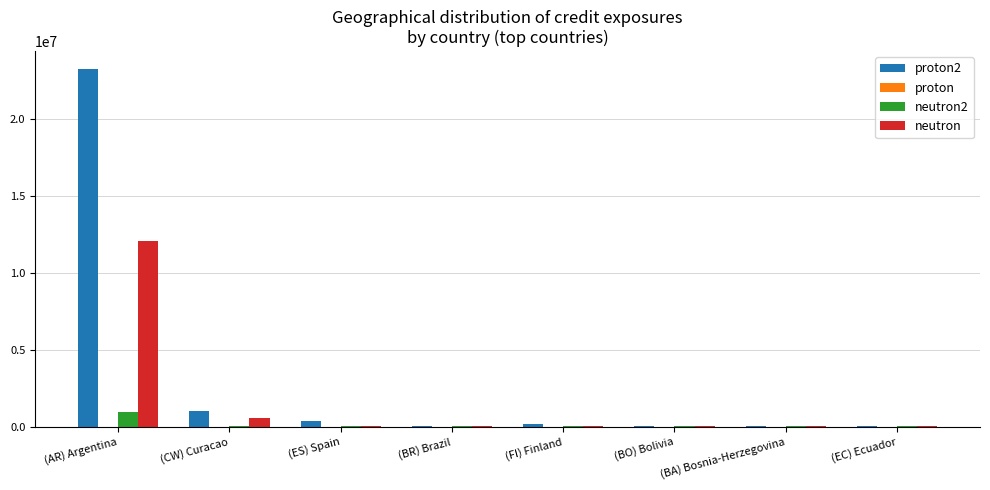

What is the highest value of the neutron2 series?

967142